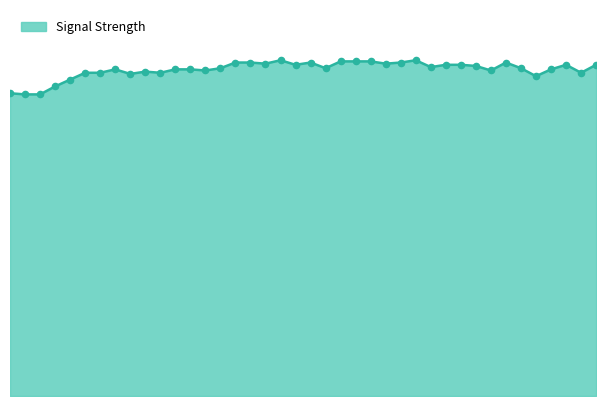

Is this an area chart (filled region under the line)?

Yes